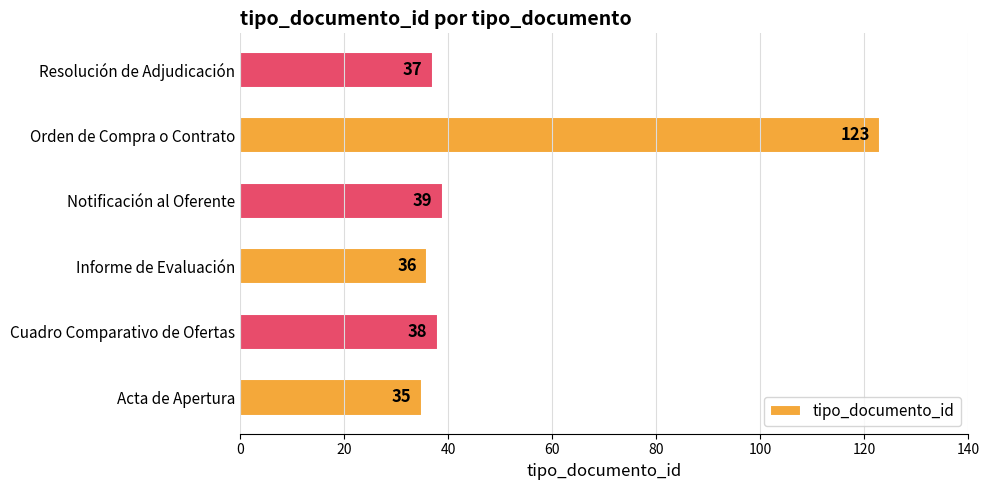

Where is the data nearest to the value 79?

Notificación al Oferente